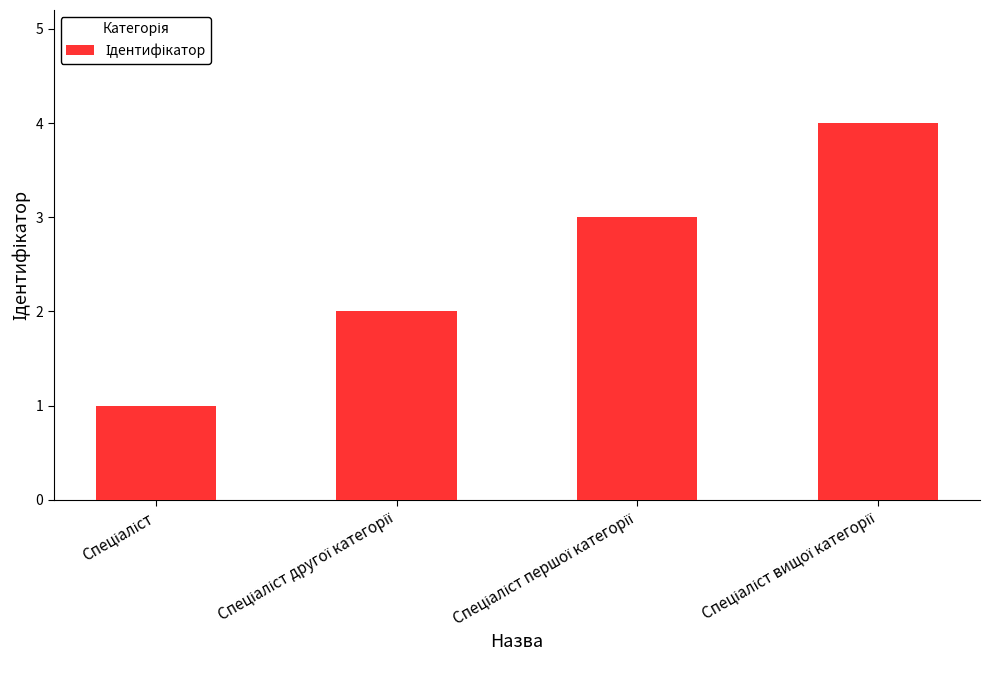

Does the chart contain stacked bars?

No